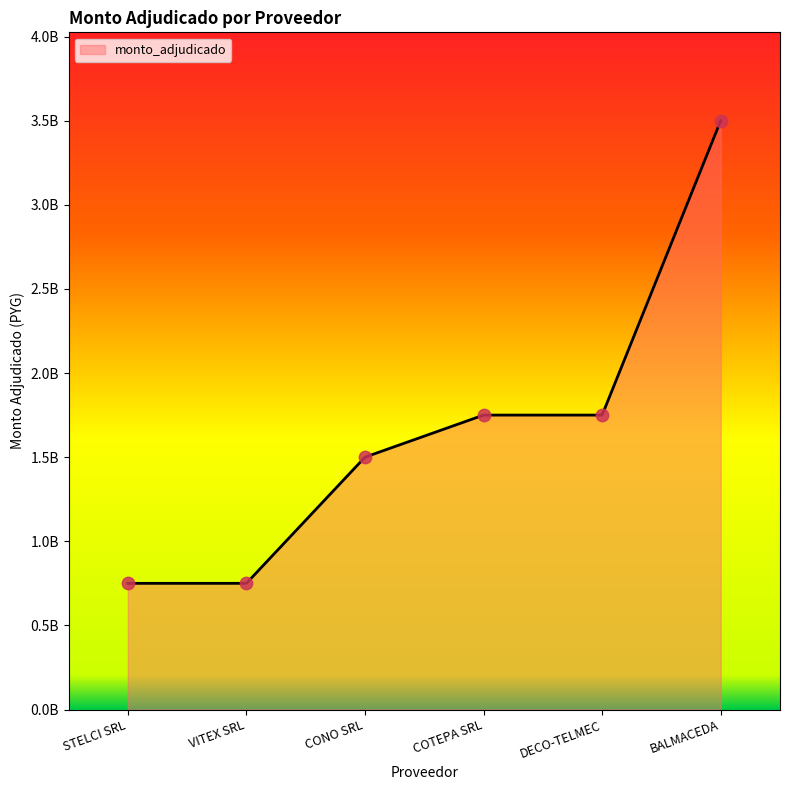

Between CONO SRL and VITEX SRL, which is larger?

CONO SRL